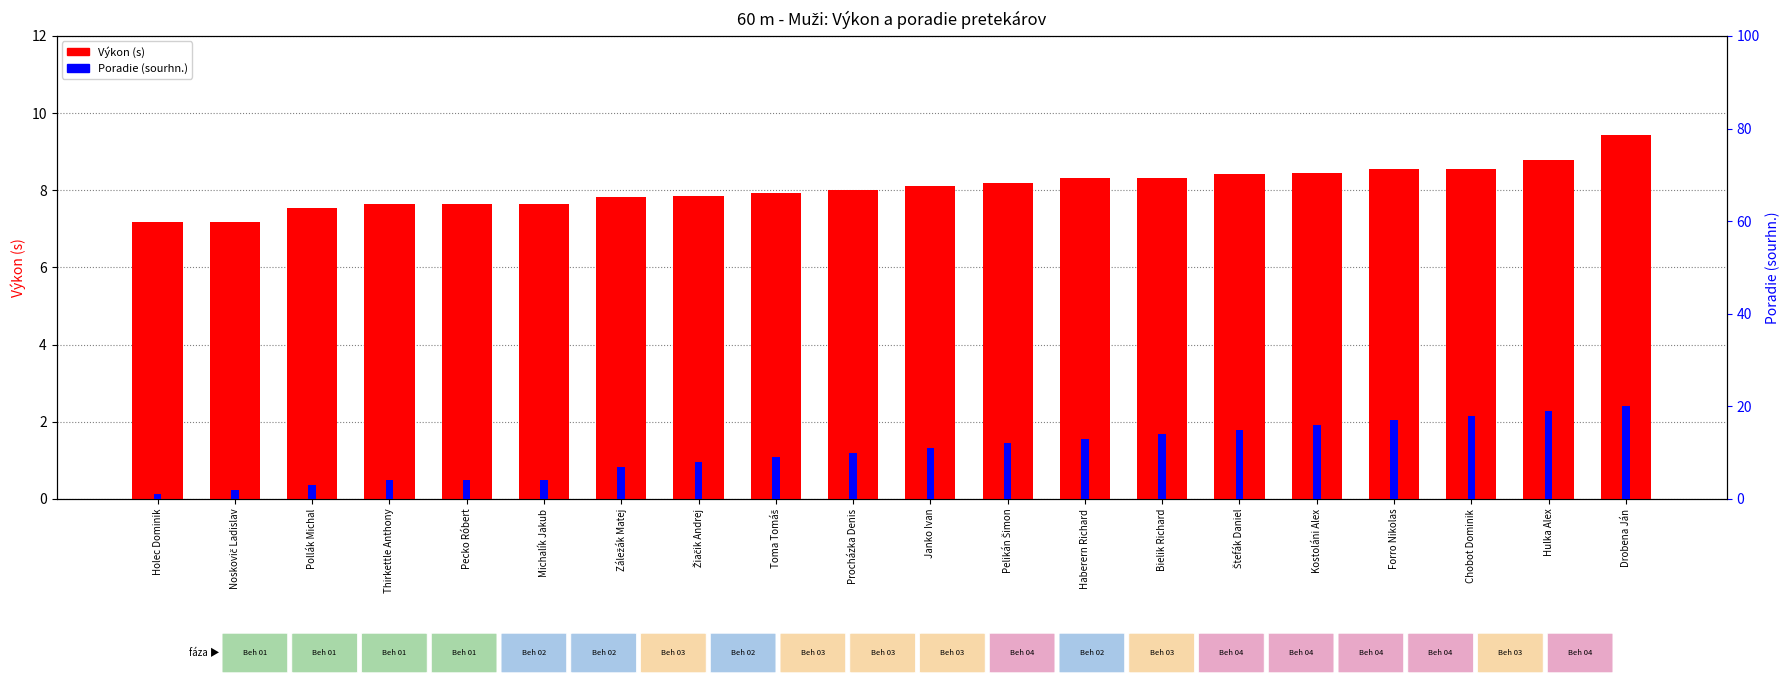

What are all the series names shown in the legend?

Výkon (s), Poradie (sourhn.)